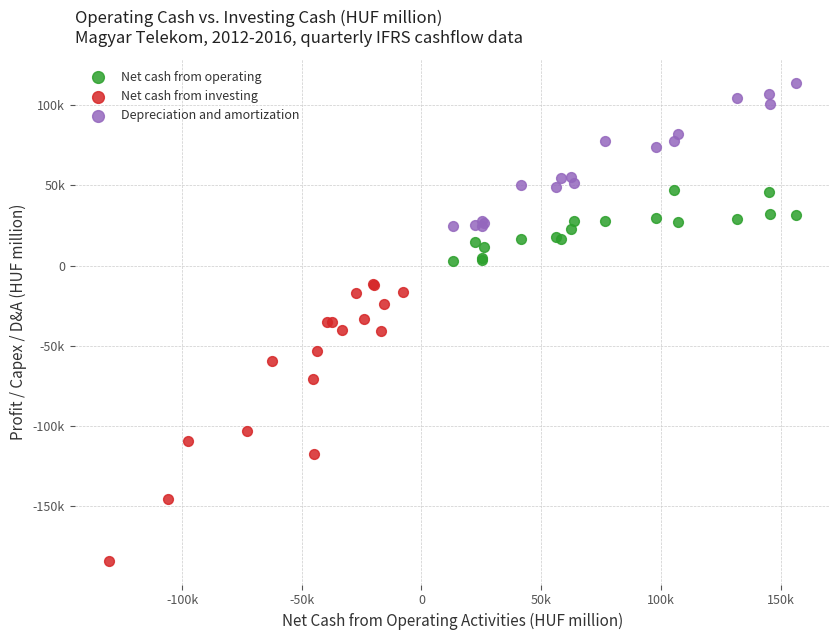

What are all the series names shown in the legend?

Net cash from operating, Net cash from investing, Depreciation and amortization